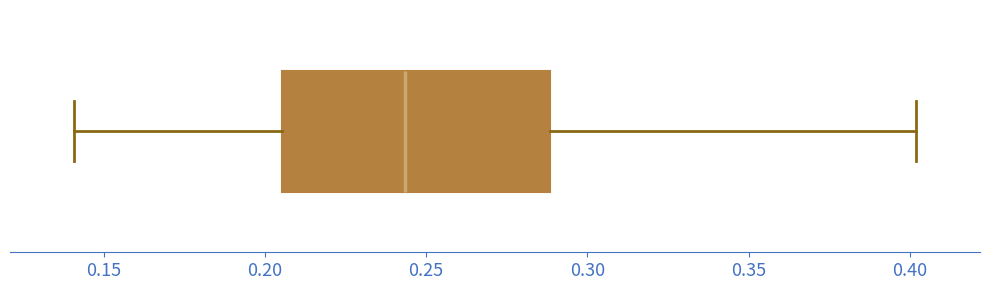

Transcribe this box plot: give where the median line is, the range the box spans, and where the two whiskers end, as read against the x-axis. The values are not printed on the chart, so give them approximately, as read against the axis.

median 0.245, box 0.205 to 0.290, whiskers 0.140 to 0.400